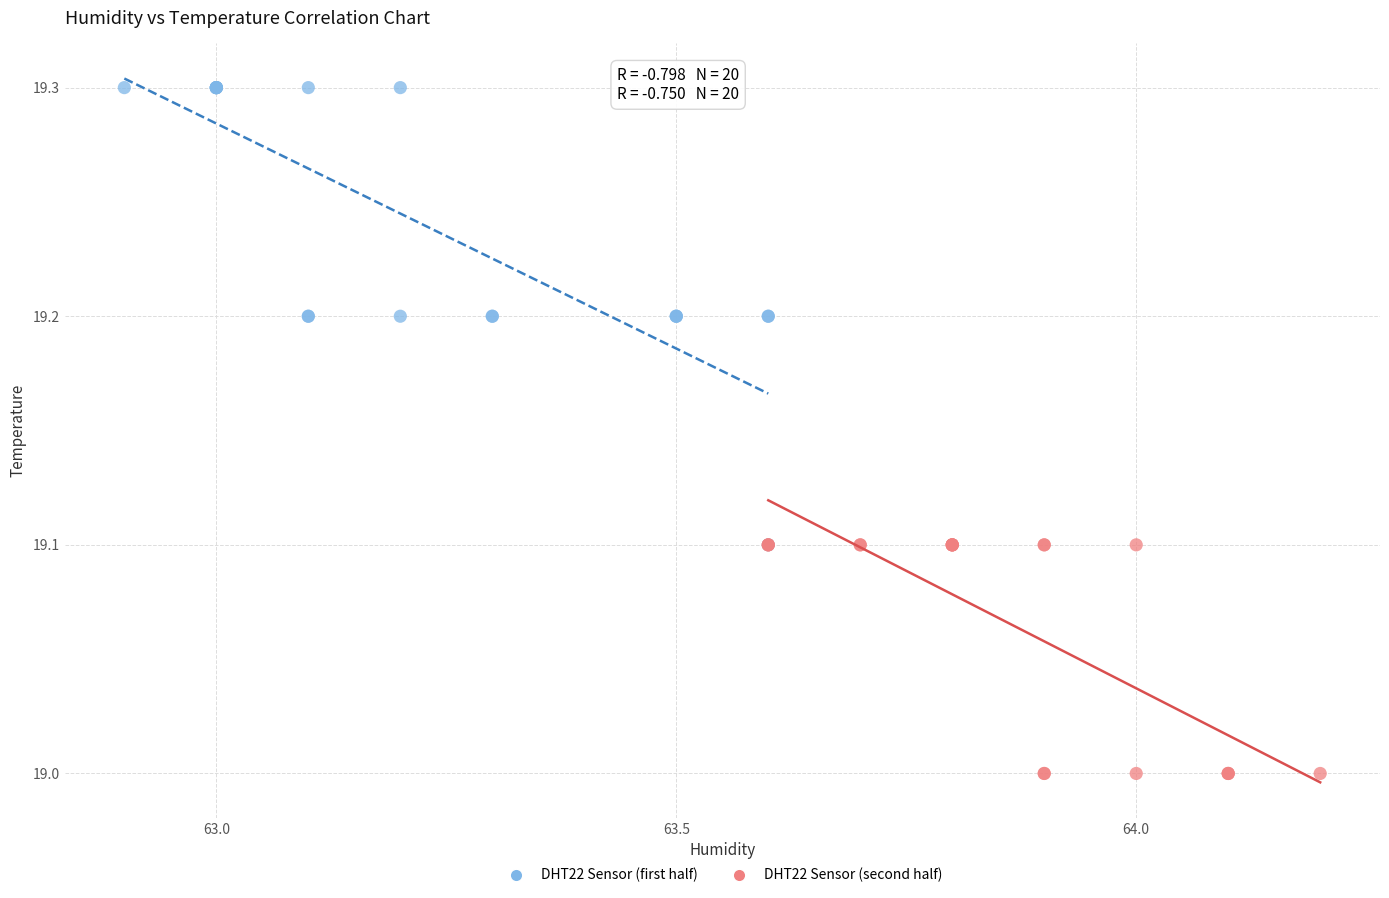

Which series reaches the minimum Y coordinate?

DHT22 Sensor (second half)